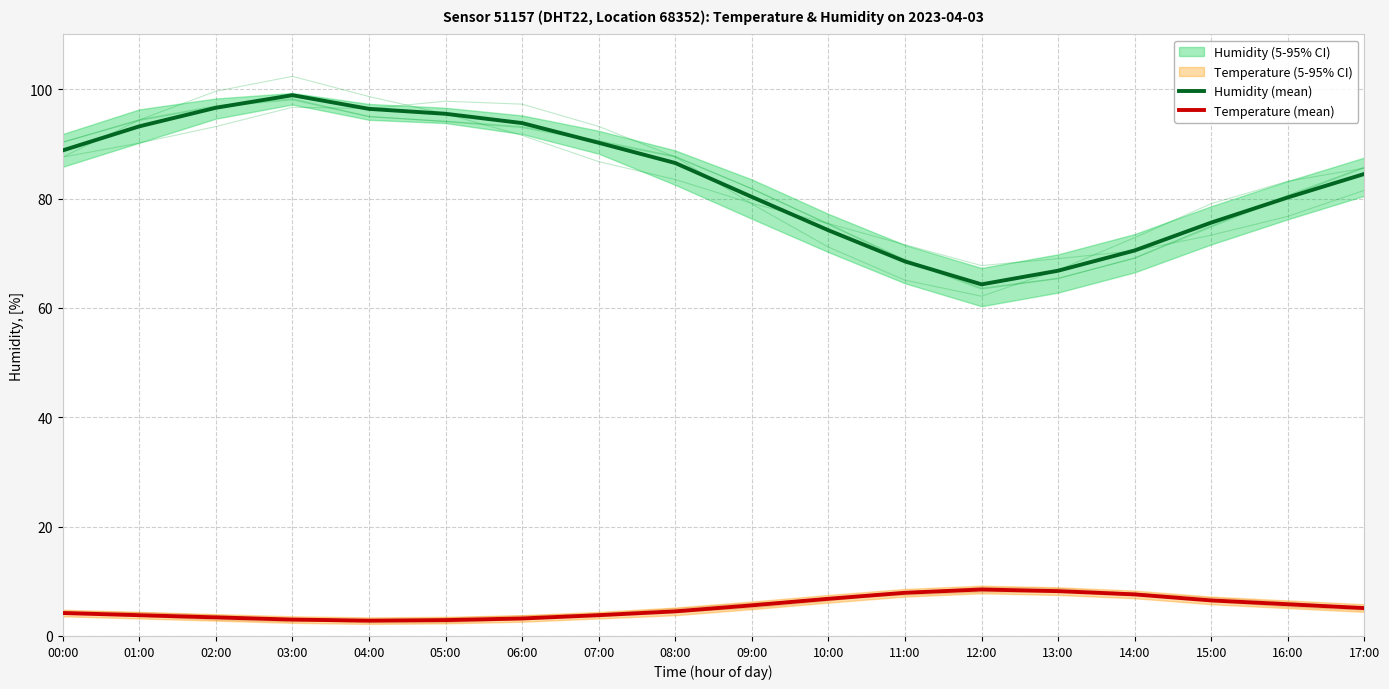

The value of Humidity (mean) at 00:00 is 27.1. True or false?

False